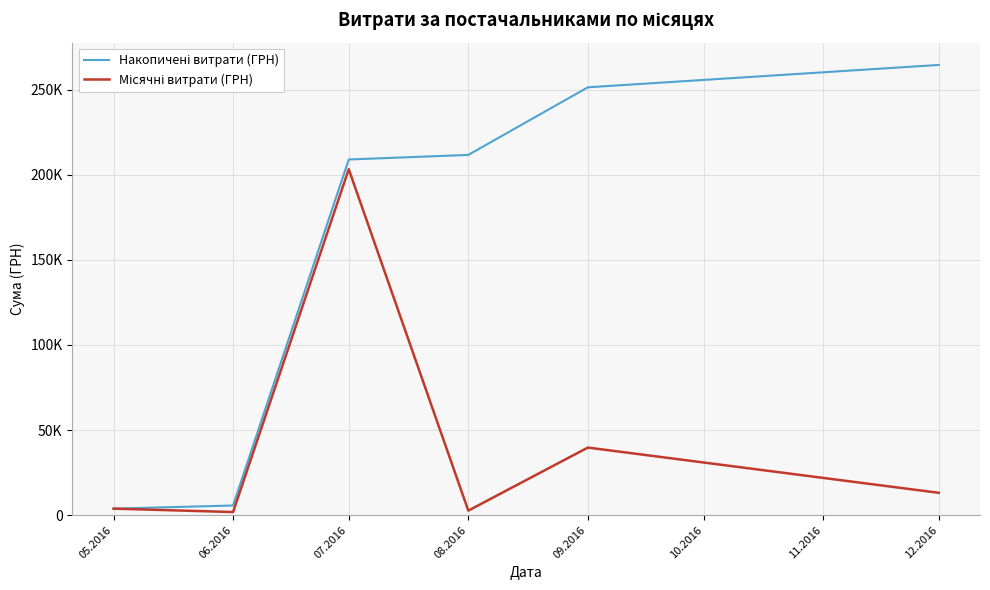

Which series changed the most between 05.2016 and 07.2016?

Накопичені витрати (ГРН)